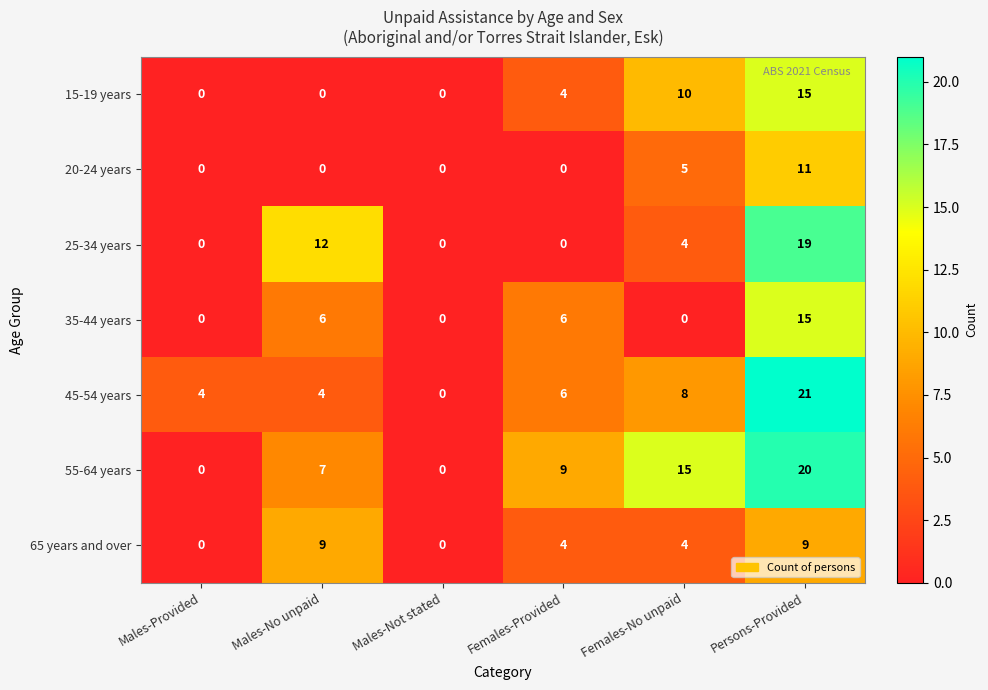

What is the difference between the second highest and second lowest values in the 15-19 years series?

10